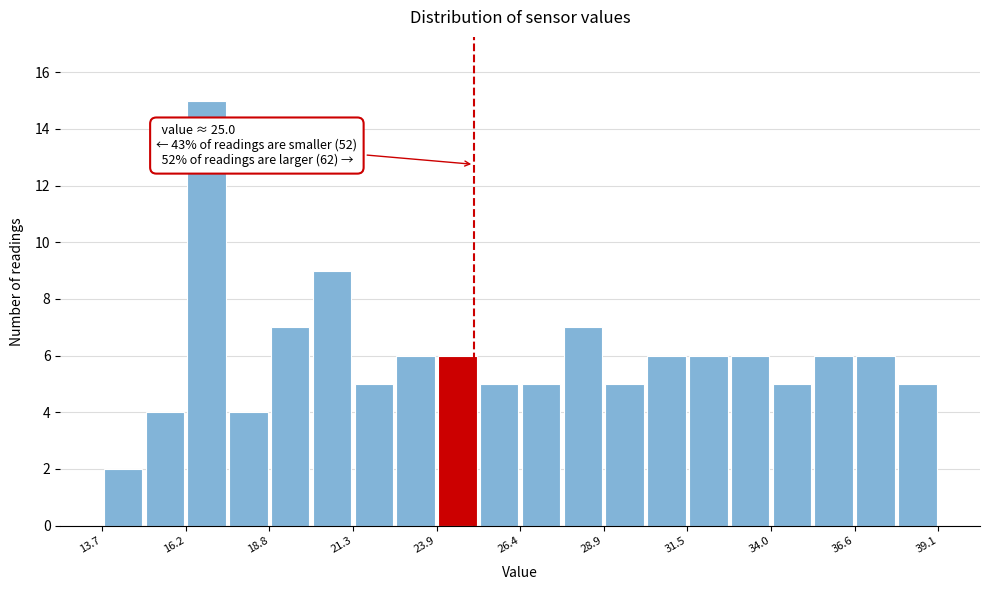

Read against the x-axis, roughly where is the centre of the tallest bar?

17.0